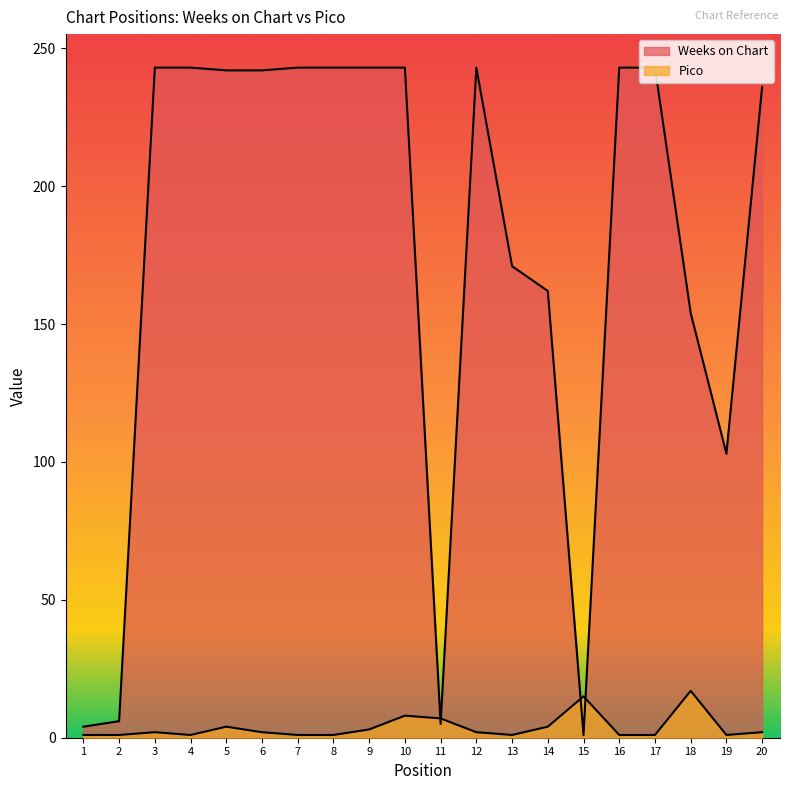

The value of Pico at 8 is 2. True or false?

False